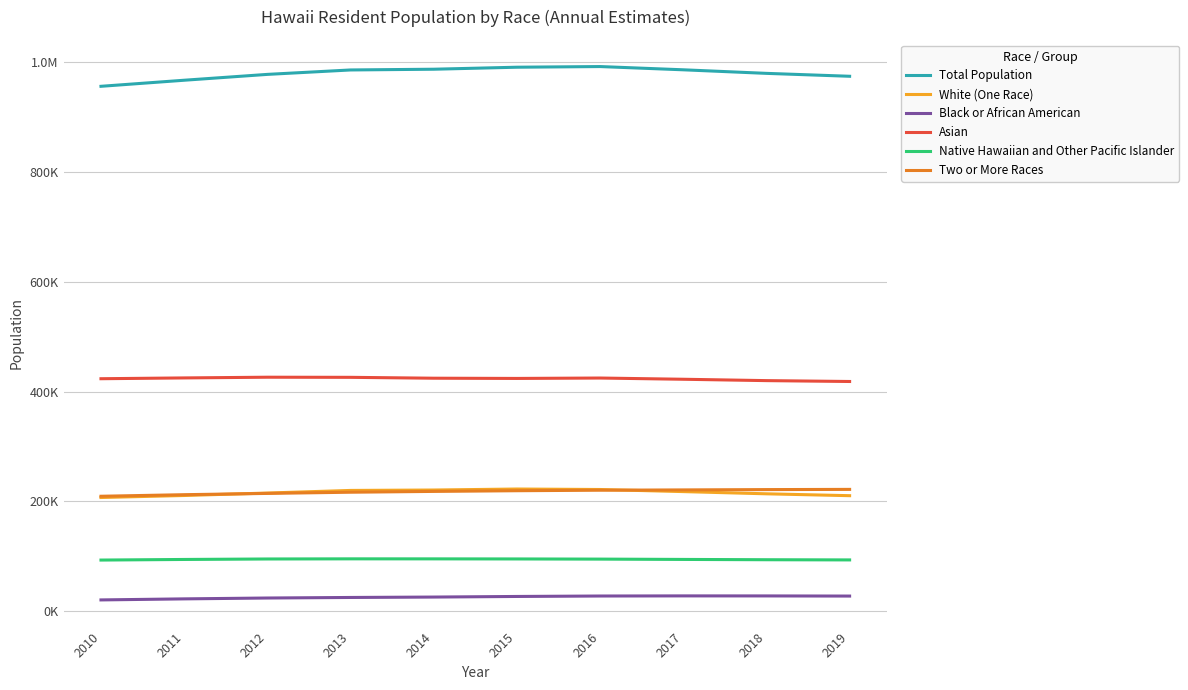

What is the difference between the second highest and second lowest values in the Black or African American series?

5373